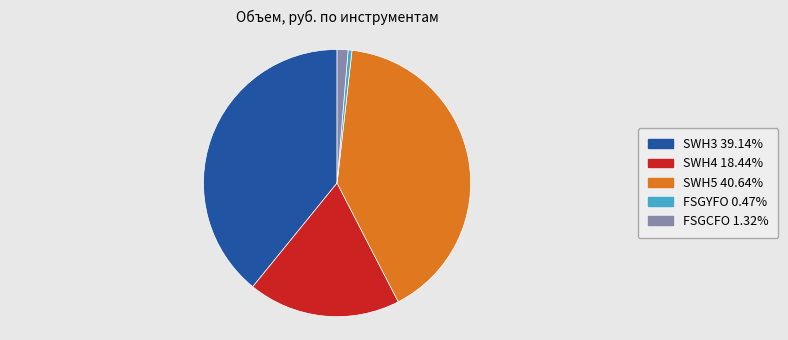

Between FSGYFO and SWH5, which is larger?

SWH5